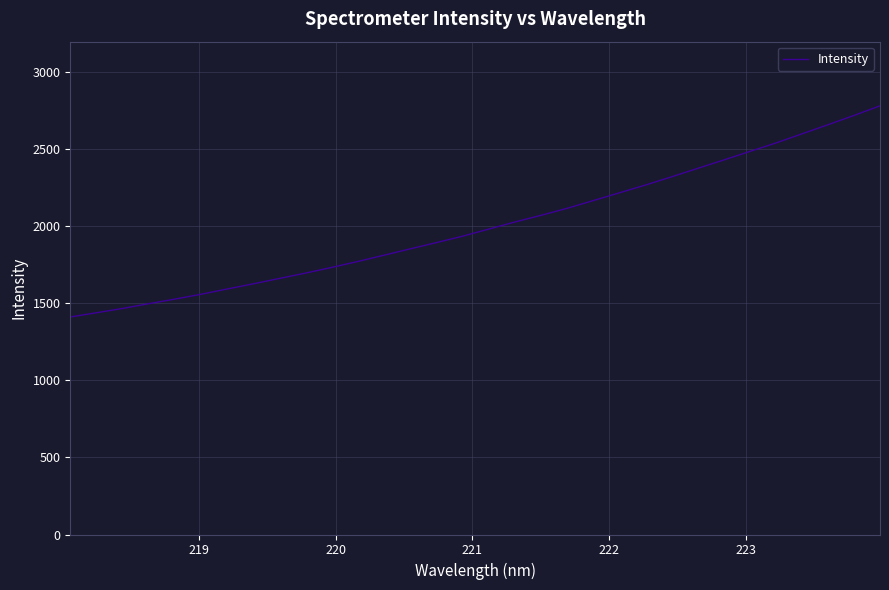

What is the maximum value shown in the chart?

2783.3